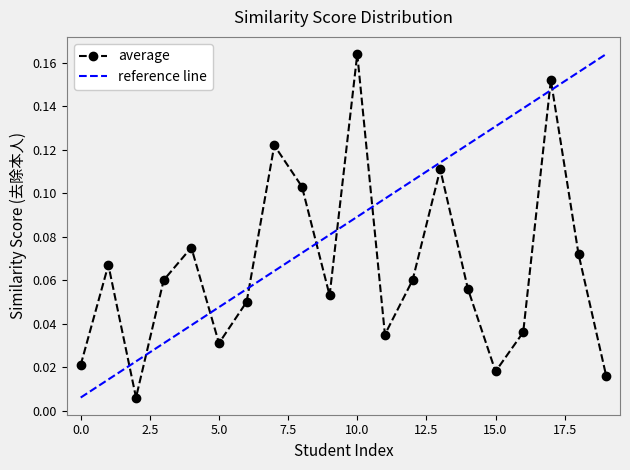

Is this an area chart (filled region under the line)?

No